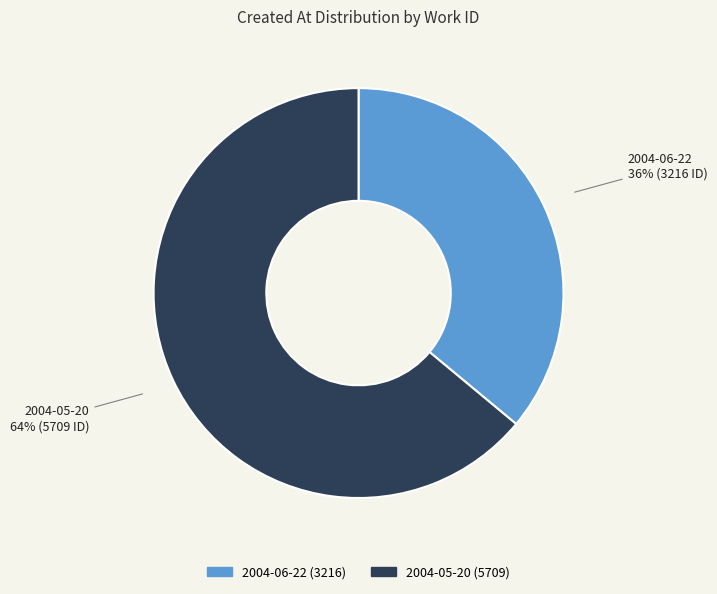

Does any single category account for the majority?

Yes